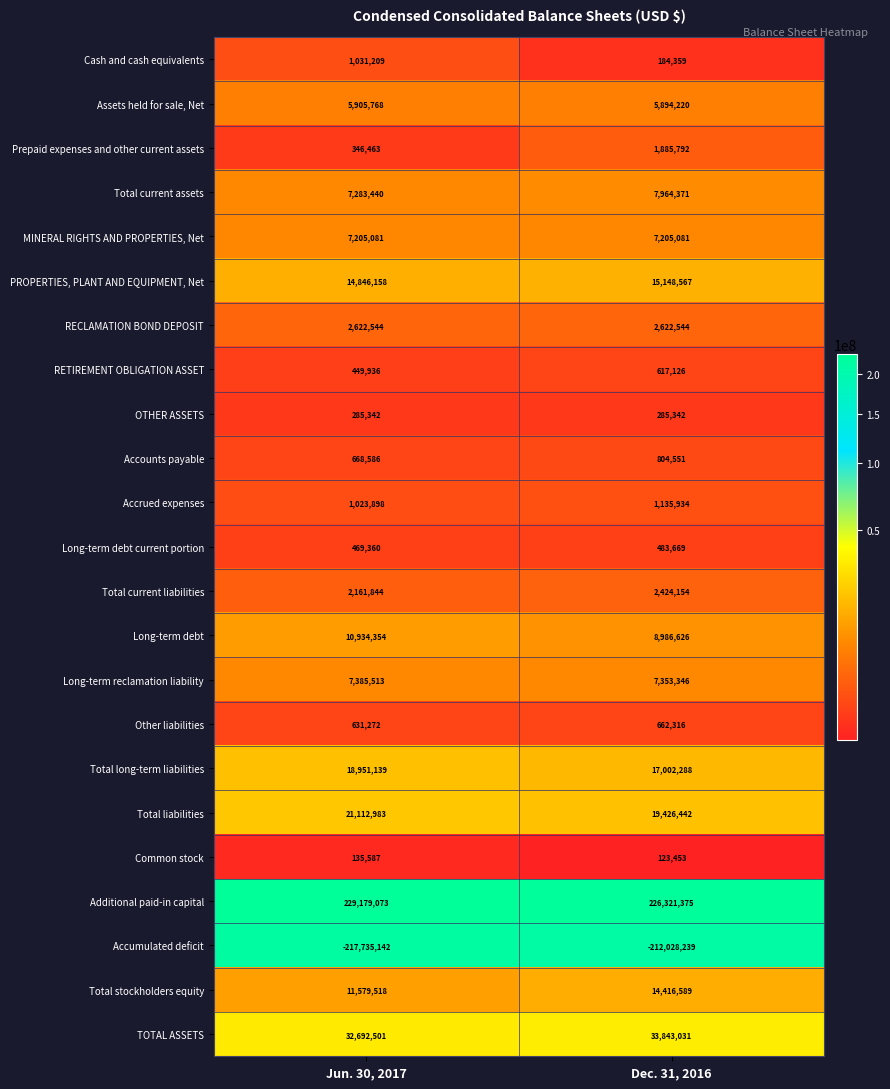

The Total long-term liabilities series shows 18951139 at Jun. 30, 2017. True or false?

True